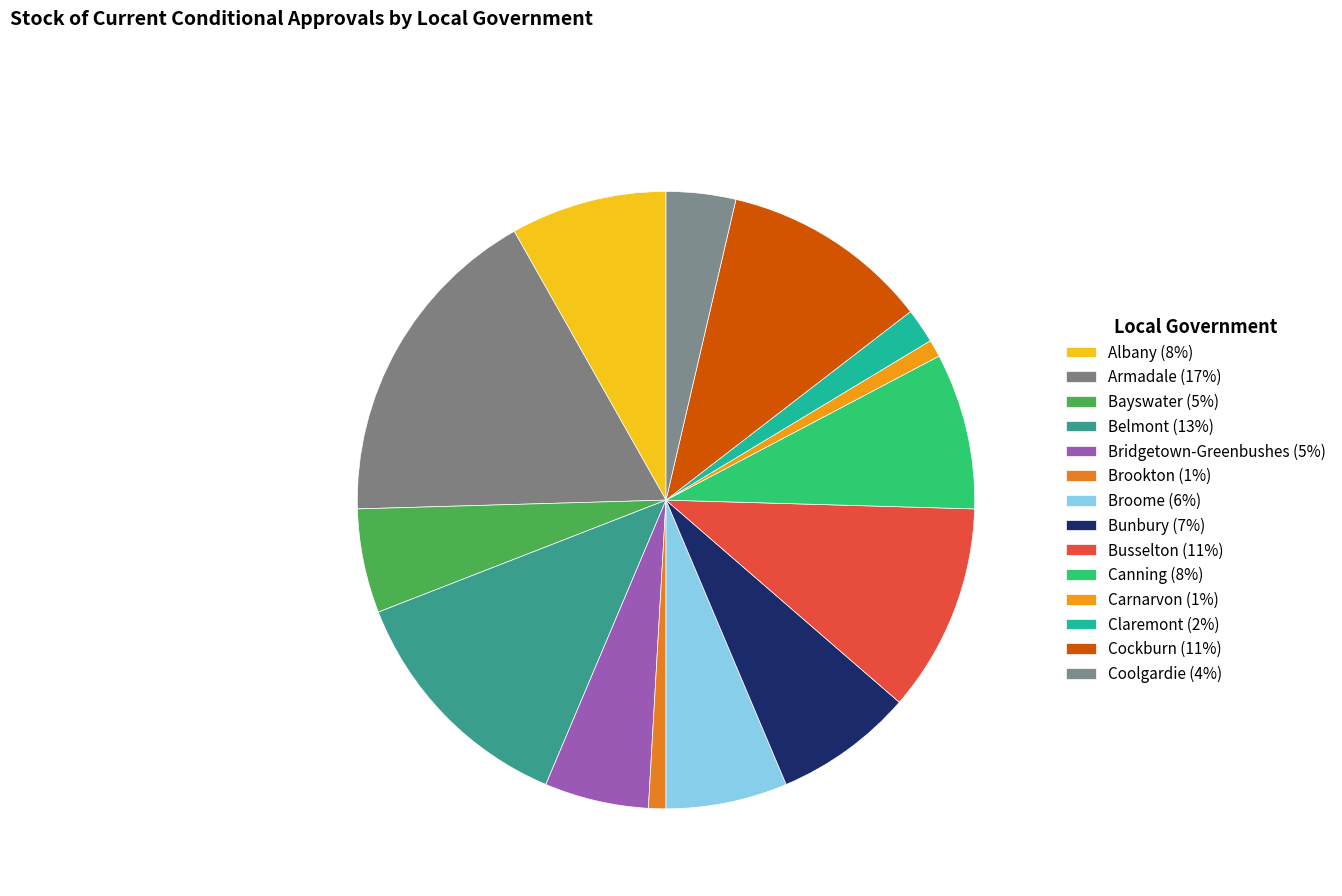

Which slice is the smallest?

Brookton